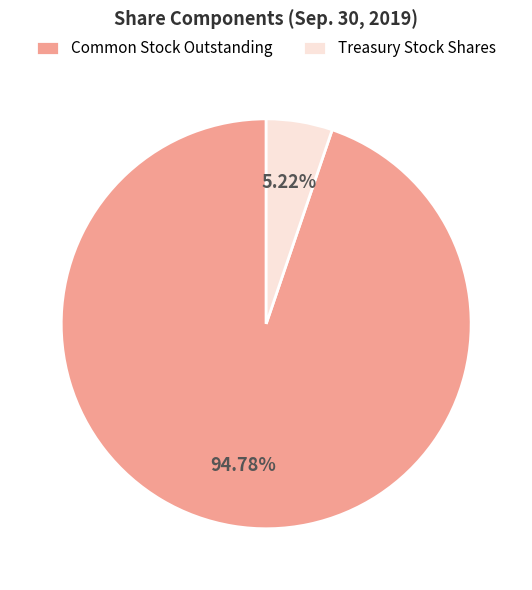

Count the number of slices in the pie.

2